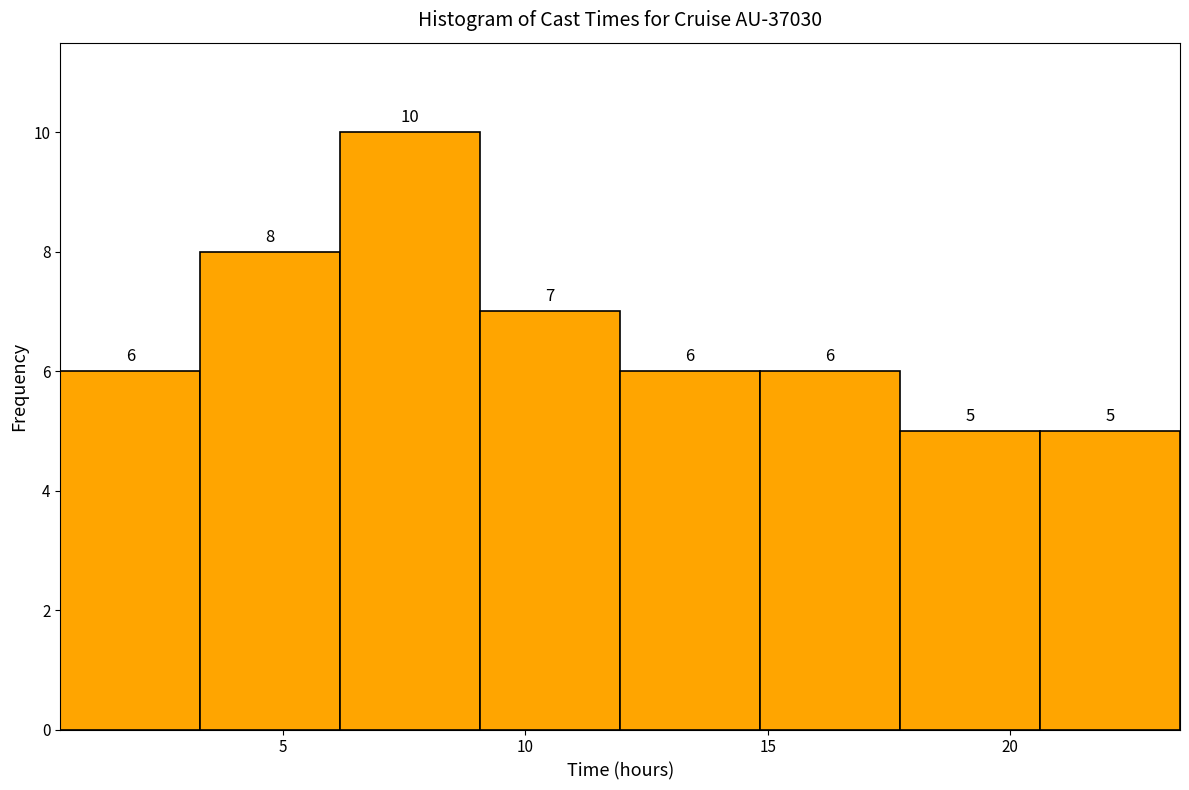

Which range on the x-axis has the tallest bar?

6.0 to 9.0